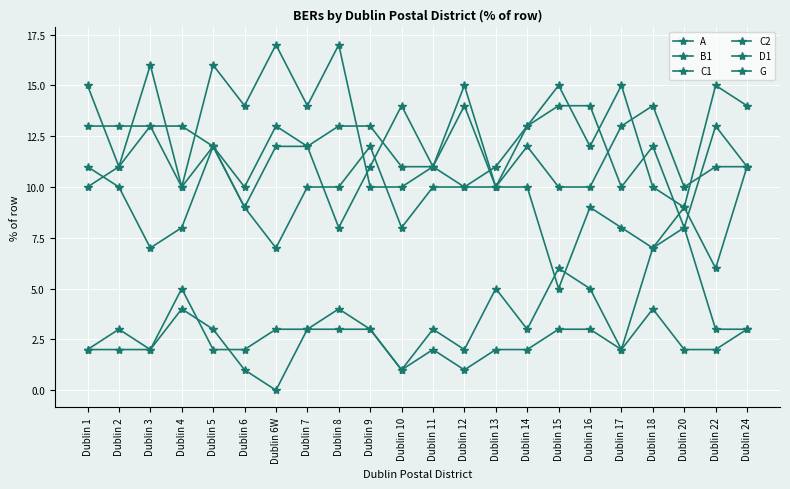

How many lines are shown in the chart?

6